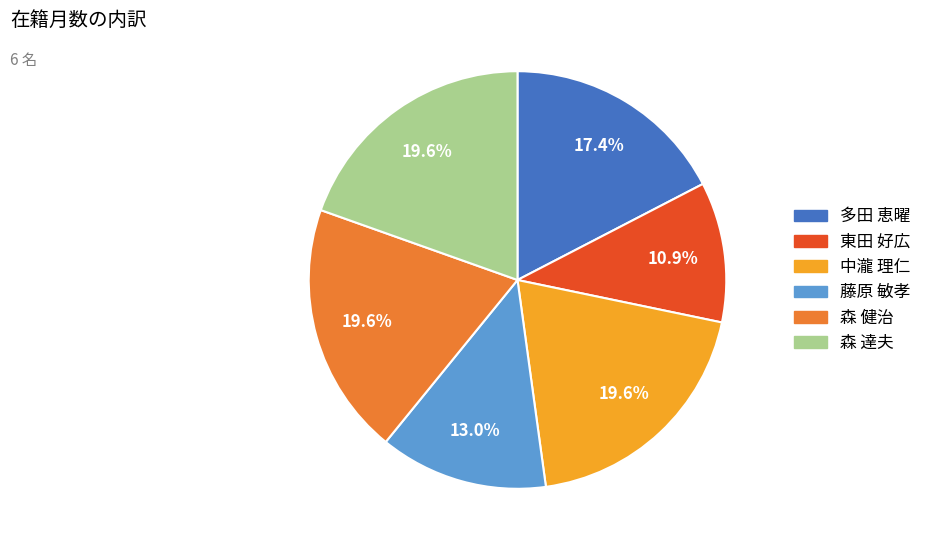

Is there any slice that represents more than half of the pie?

No